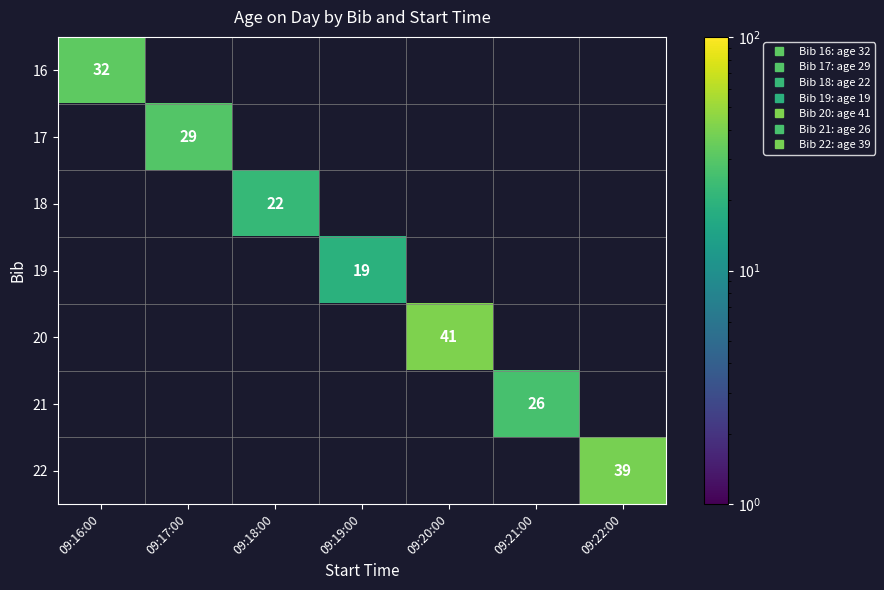

What is the maximum value shown in the chart?

41.0